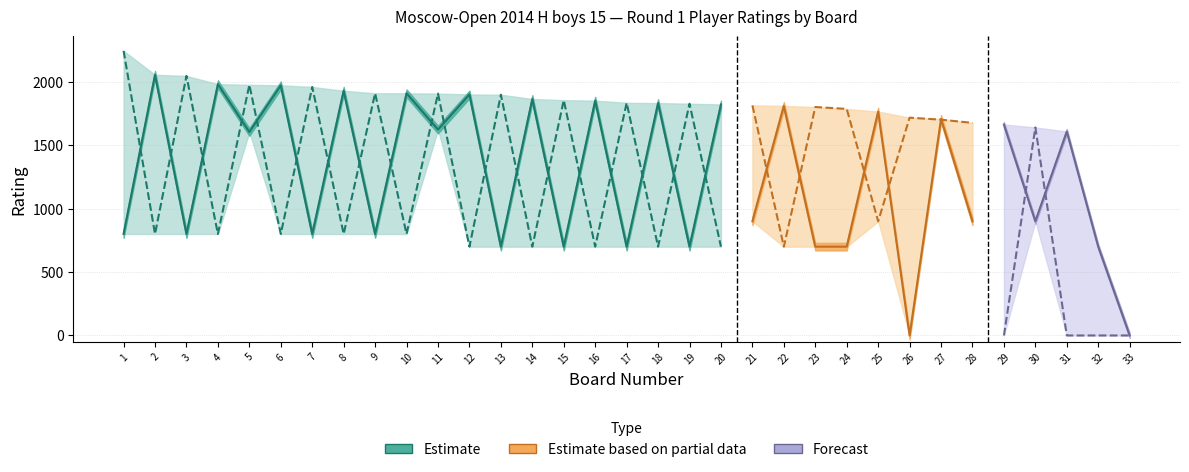

After their last crossing, which series has the higher values: Black Rating or White Rating?

White Rating